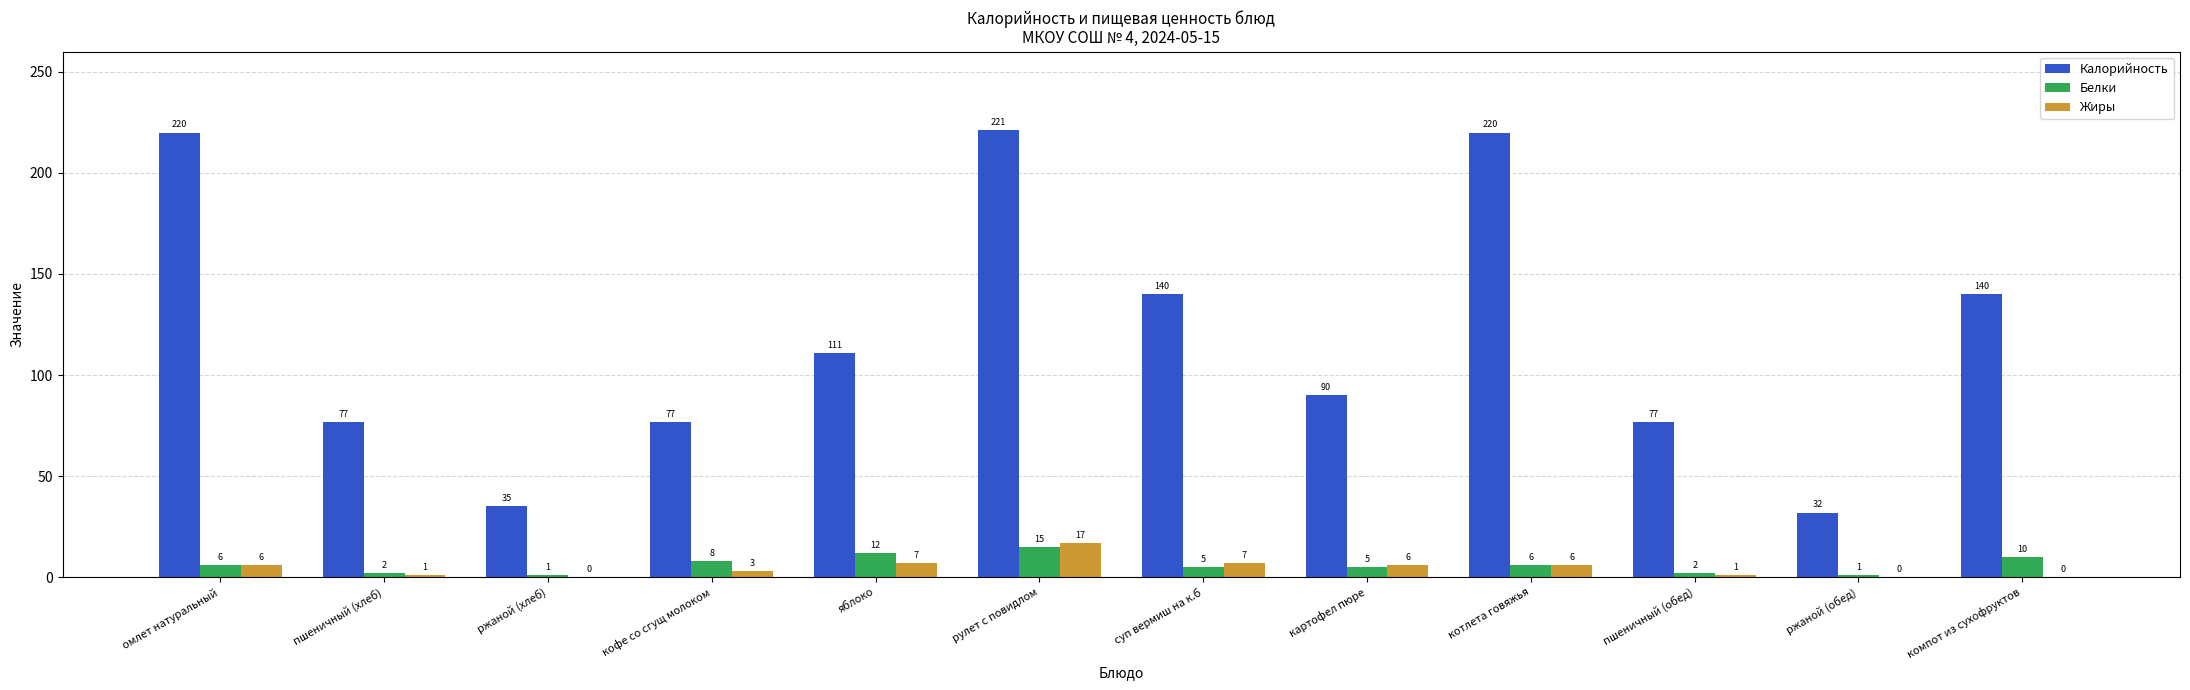

Reading left to right, what are all the values shown in this chart?

Калорийность: 220	77	35	77	111	221	140	90	220	77	32	140
Белки: 6	2	1	8	12	15	5	5	6	2	1	10
Жиры: 6	1	0	3	7	17	7	6	6	1	0	0